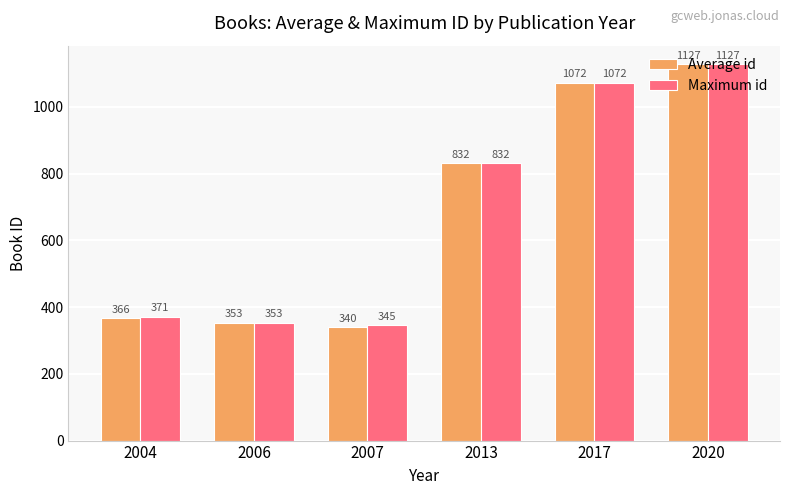

Which series changed the most between 2004 and 2006?

Maximum id